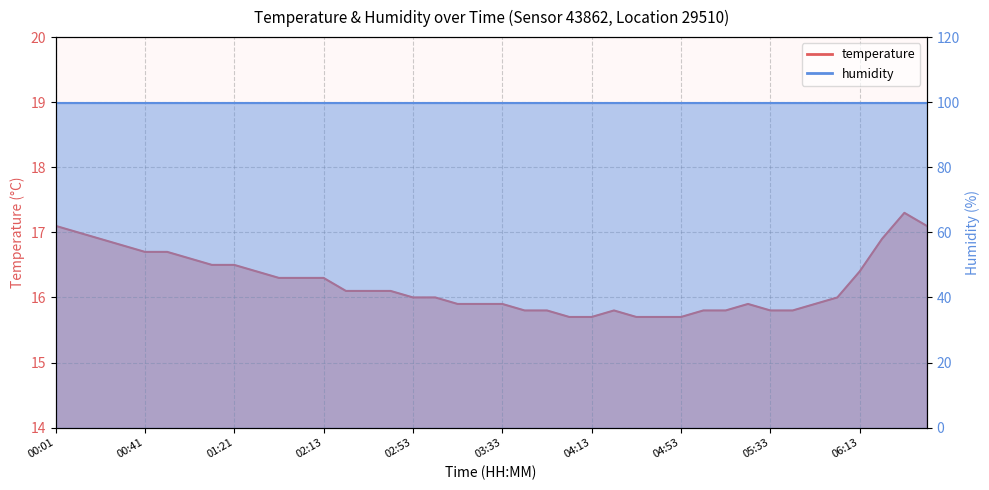

At which label is the value closest to 16?

02:53